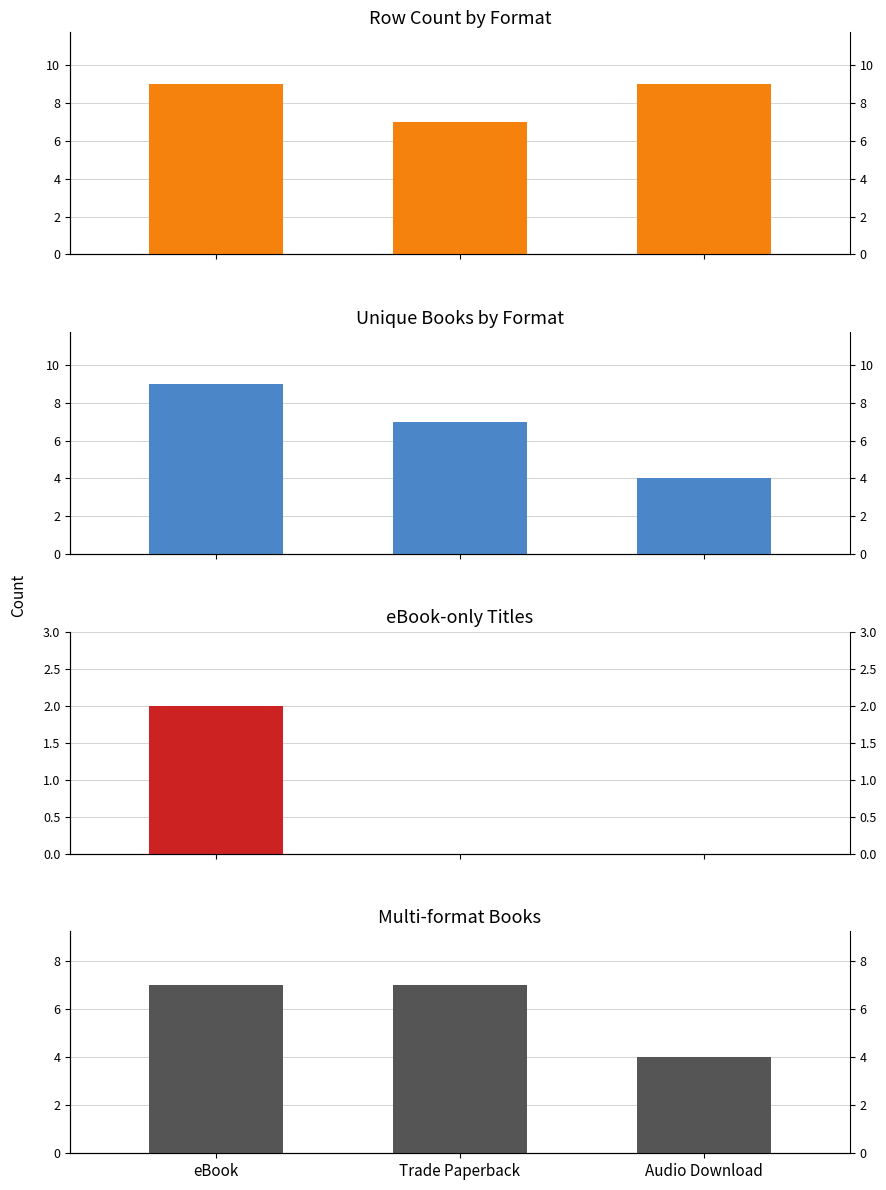

Where does the Unique Books by Format series first go above 7?

eBook